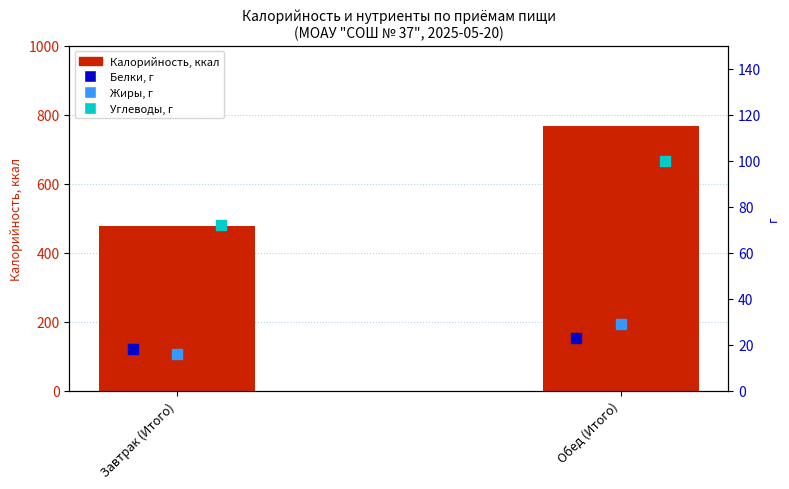

Which series has the widest spread of Y values?

Калорийность